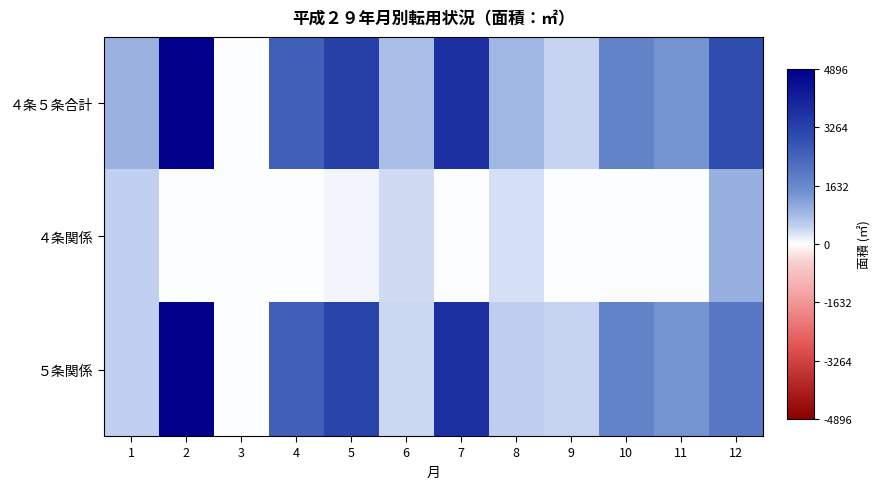

What is the spread (max minus min) of values at 8?

526.0